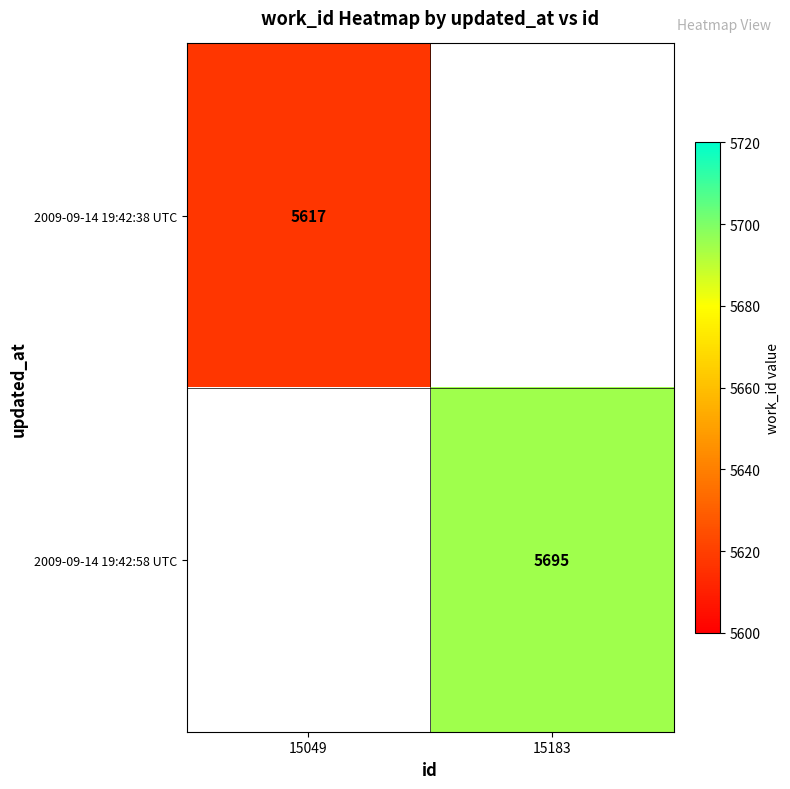

The value of 2009-09-14 19:42:58 UTC at 15183 is 5695. True or false?

True